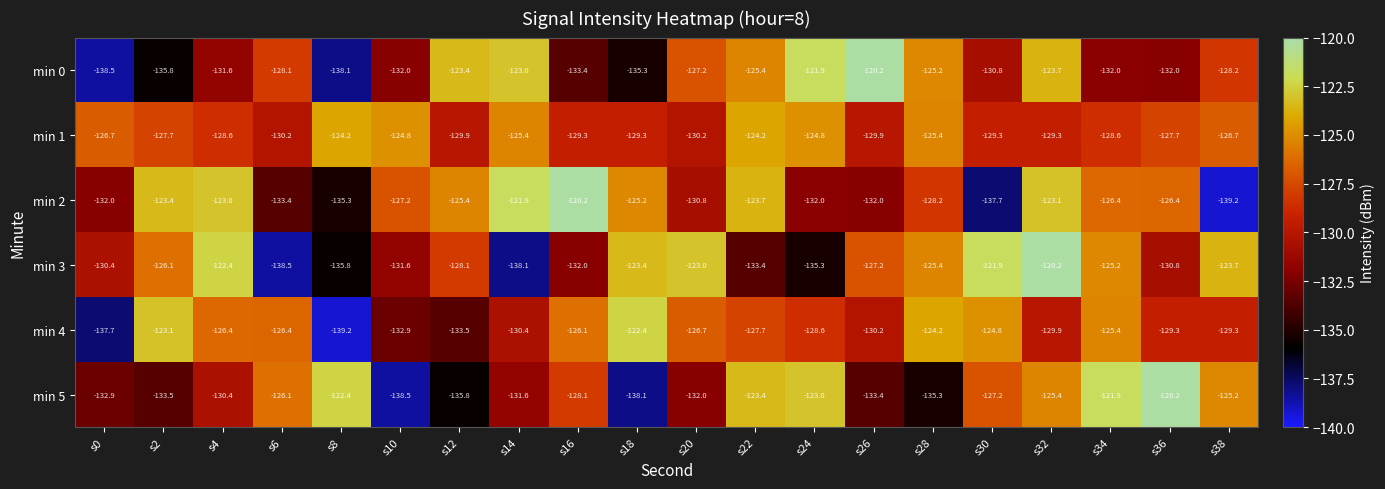

What is the sum of all min 4 values?

-2574.2